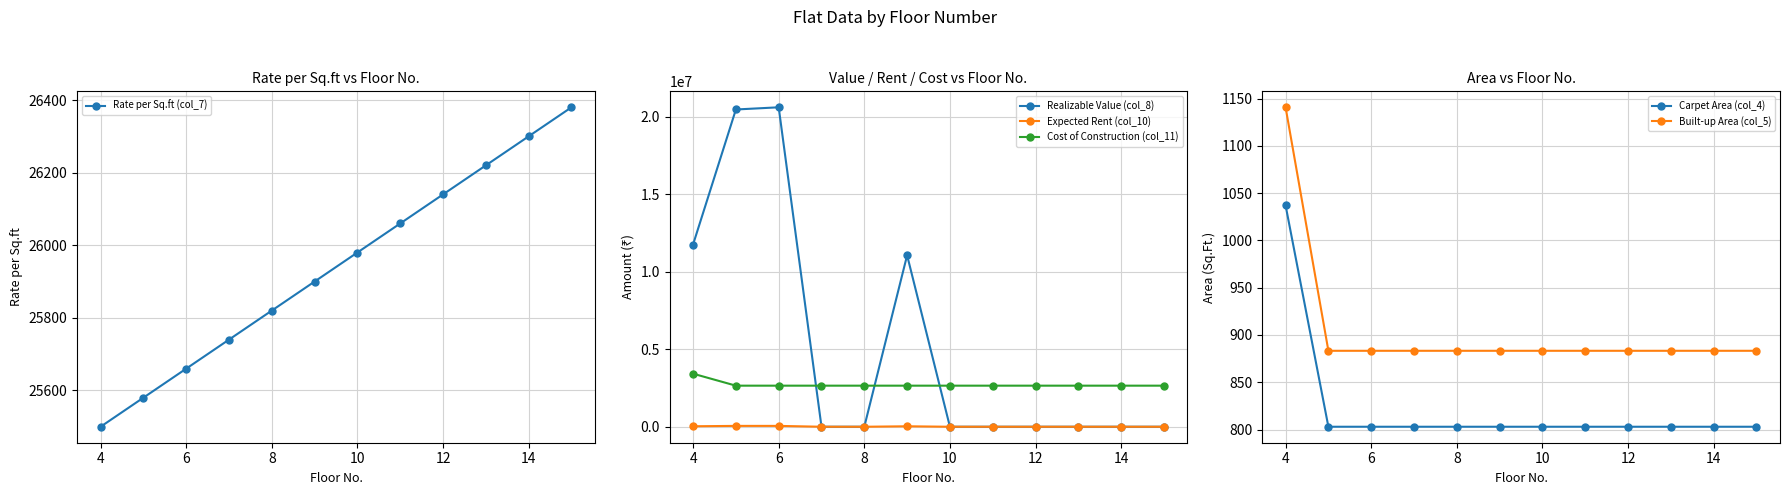

Which series ends up on top after the final intersection of Cost of Construction (col_11) and Realizable Value (col_8)?

Cost of Construction (col_11)